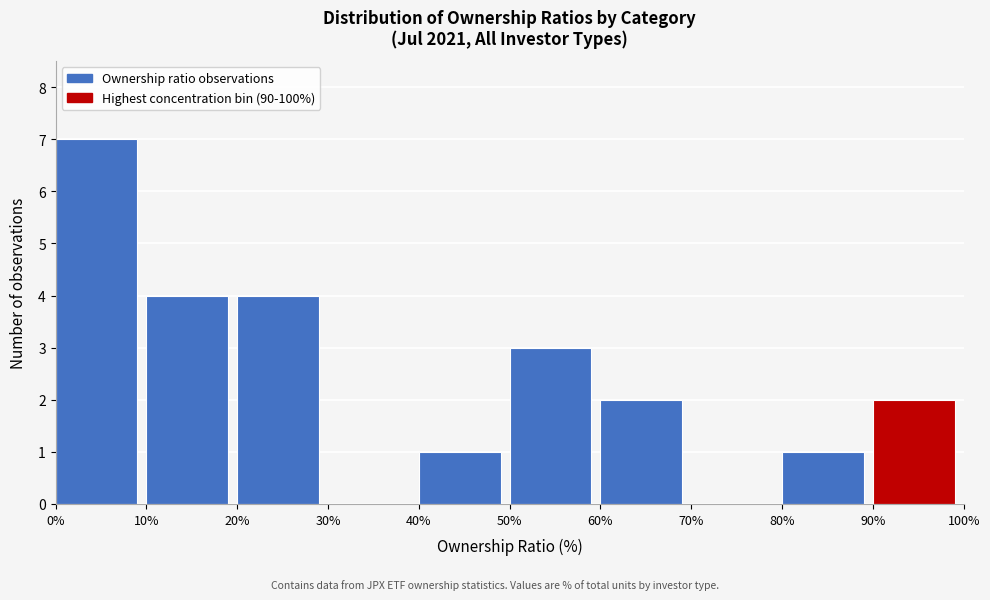

Which range on the x-axis has the tallest bar?

0% to 10%